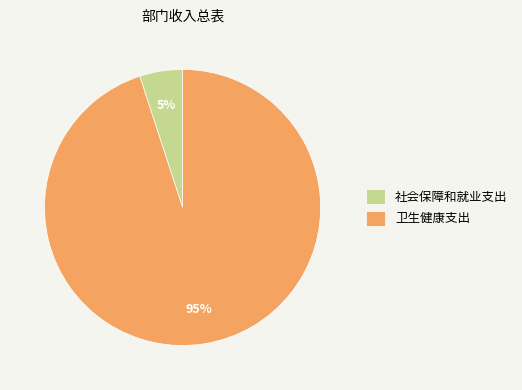

Rank the categories by value from highest to lowest.

卫生健康支出, 社会保障和就业支出